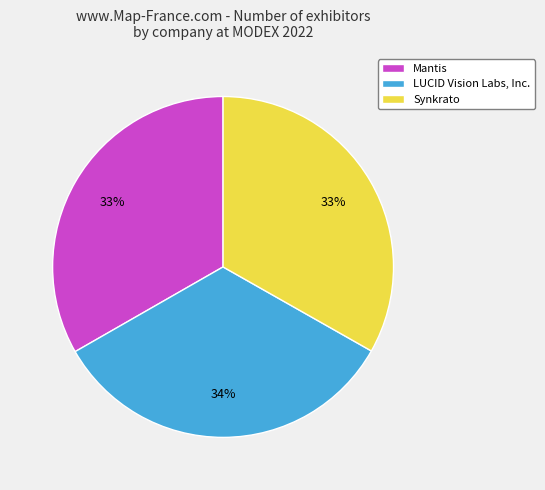

The Mantis slice represents 41% of the pie. True or false?

False